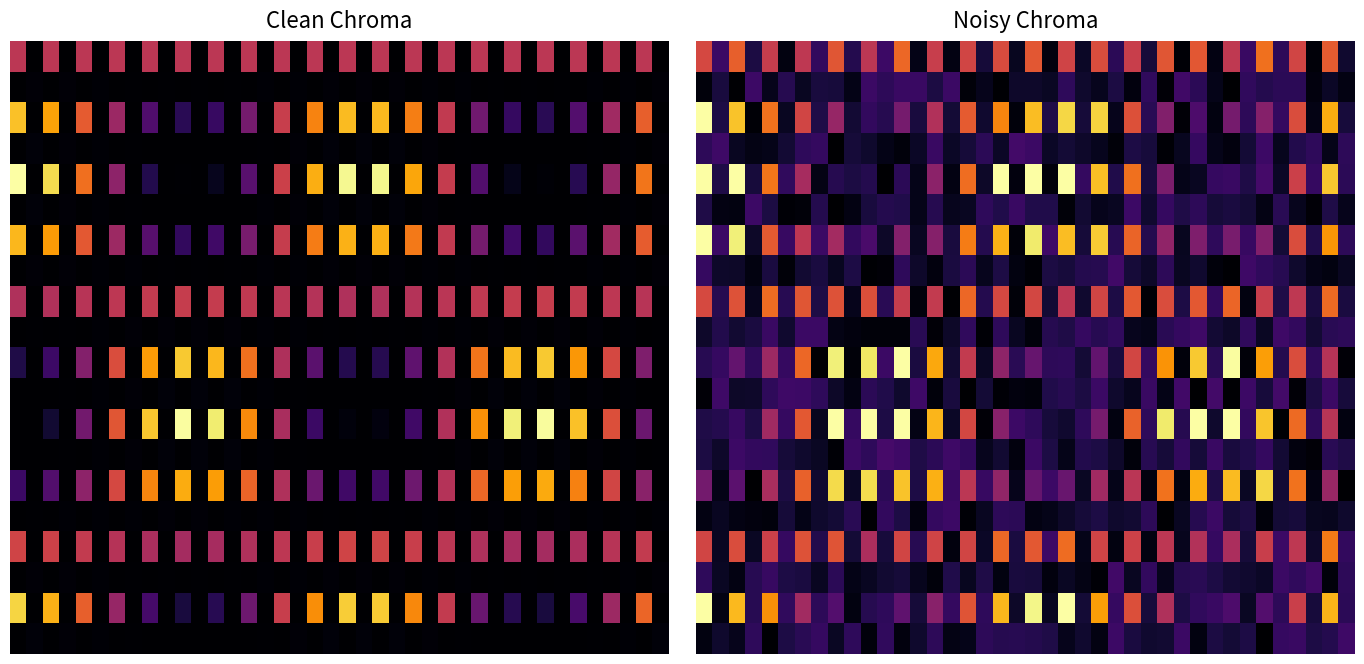

What is the total value across all series at 28?

665.4